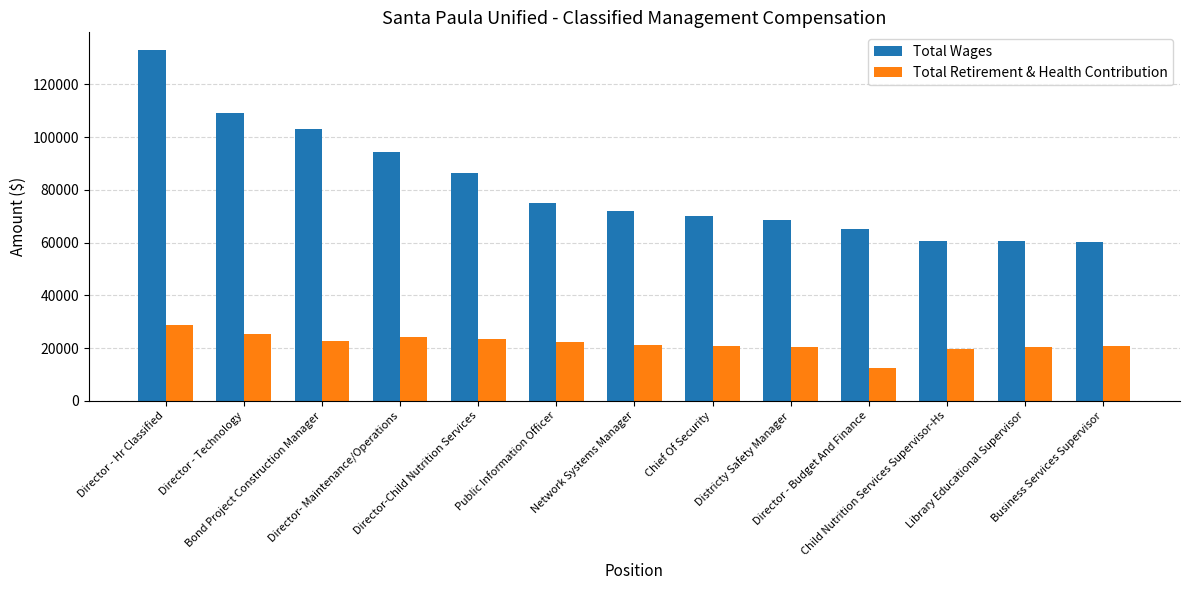

What is the maximum value for Total Retirement & Health Contribution?

28687